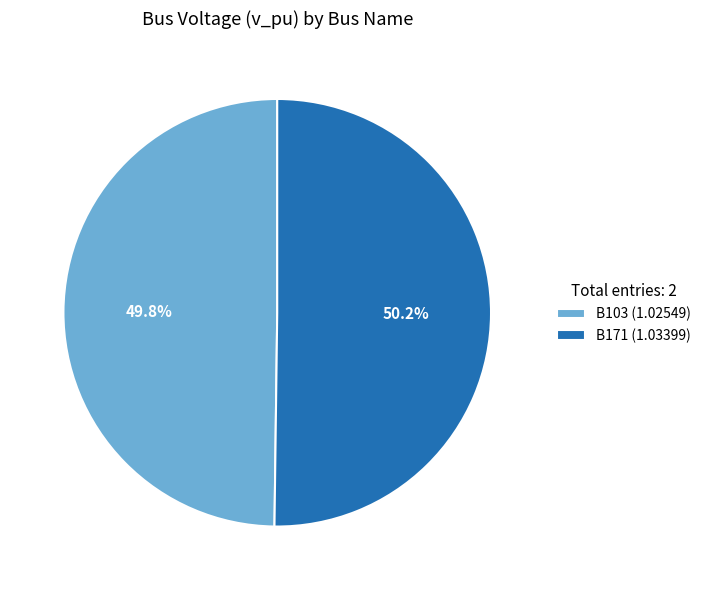

To the nearest percent, what percentage of the pie is B103?

50%